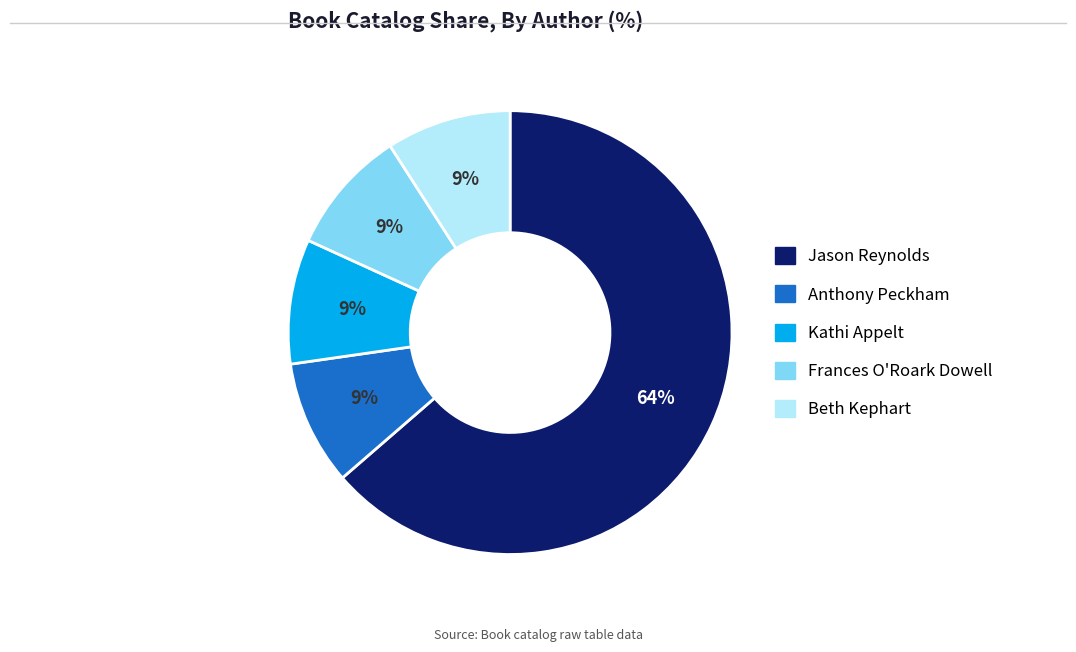

Does any single category account for the majority?

Yes